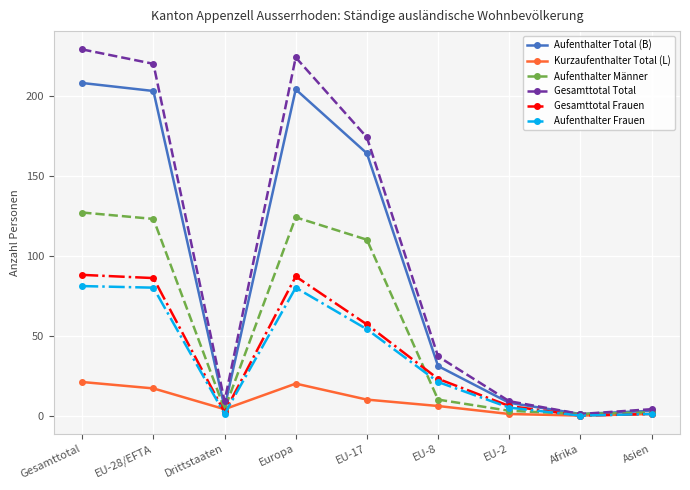

At which label does Kurzaufenthalter Total (L) first exceed 6?

Gesamttotal